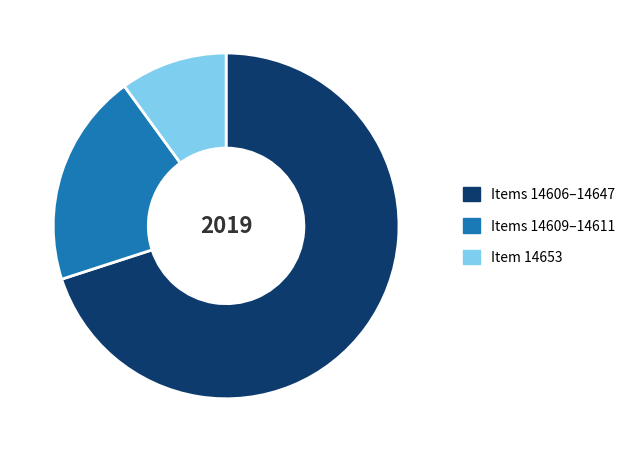

Combined, do Items 14609–14611 and Item 14653 account for over 50%?

No